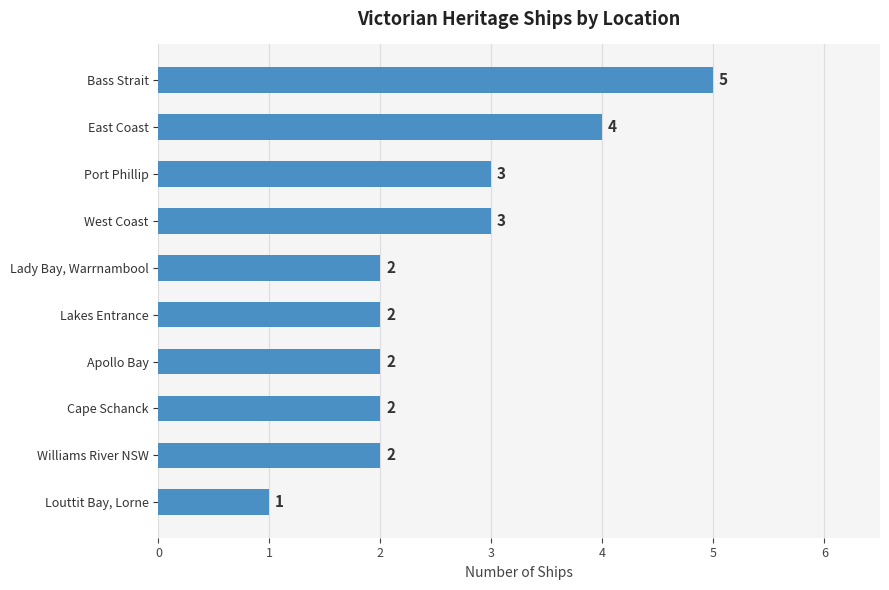

The value at East Coast is 2. True or false?

False